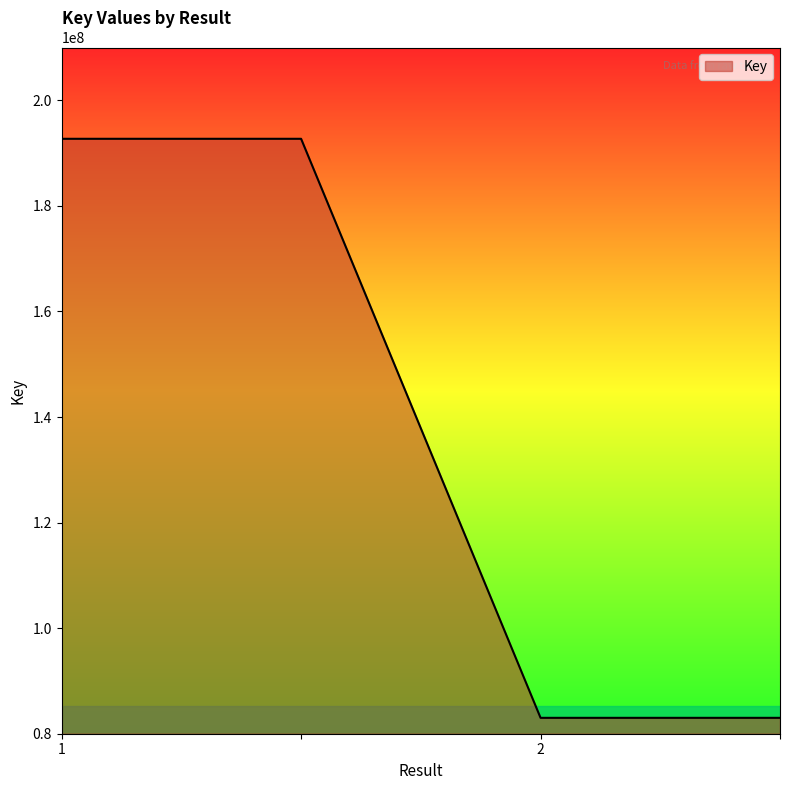

What is the difference between the second highest and minimum values?

109695304